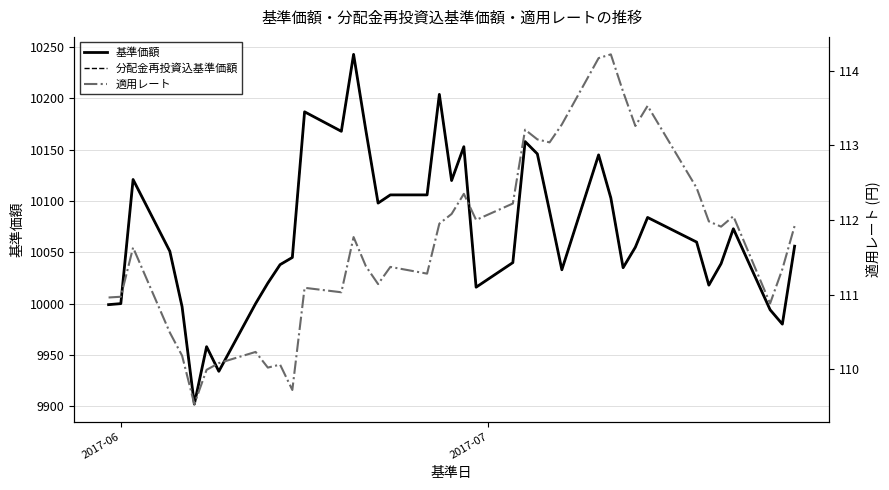

True or false: 分配金再投資込基準価額 has a value of 4919.7 at 13.

False